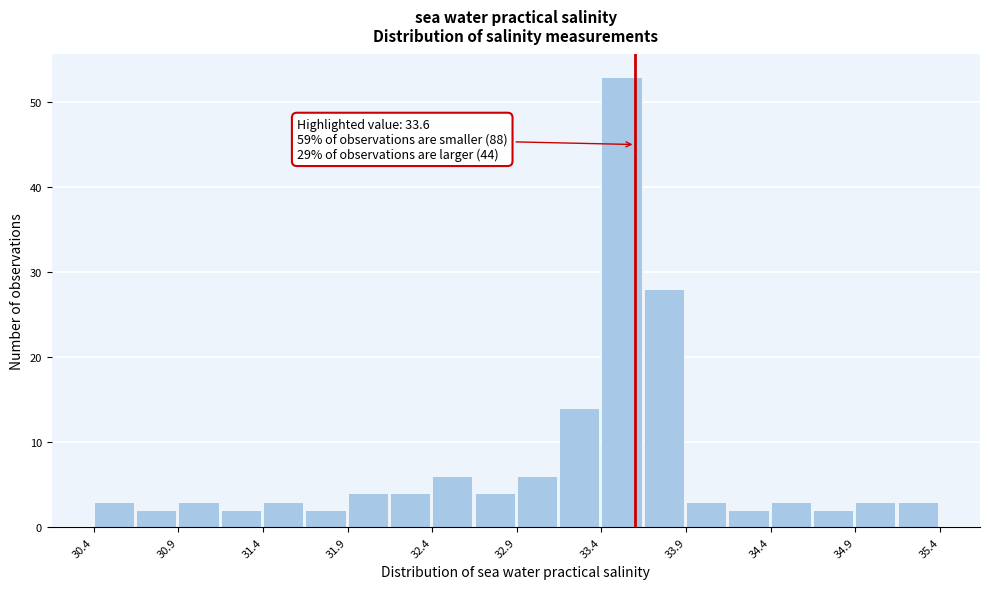

Which range on the x-axis has the tallest bar?

33.40 to 33.65